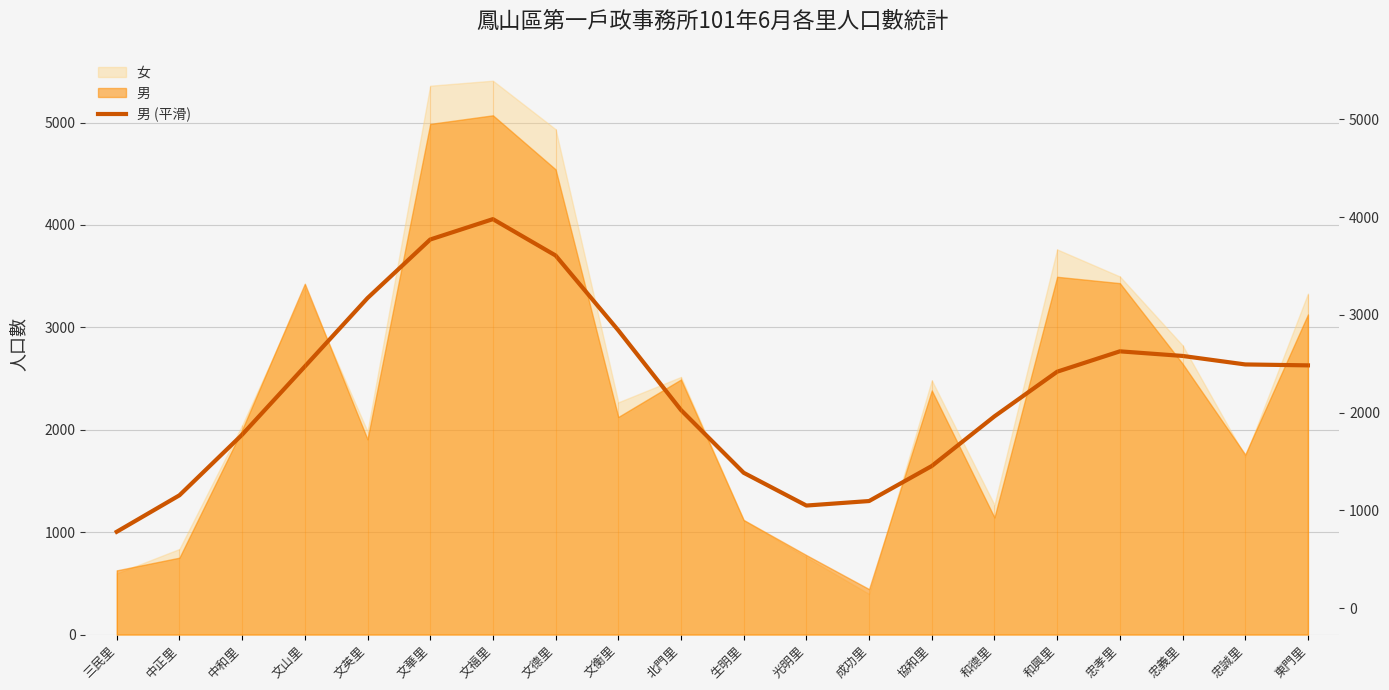

Between 三民里 and 中和里, which is larger?

中和里